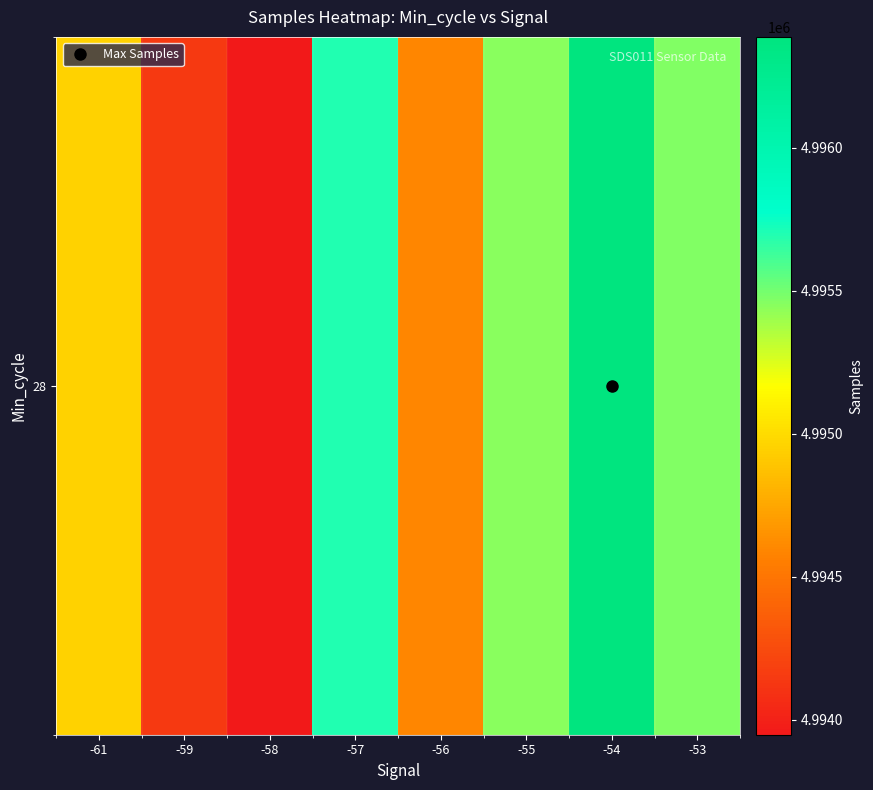

Is it true that the value at -54 is 2906457.5?

False